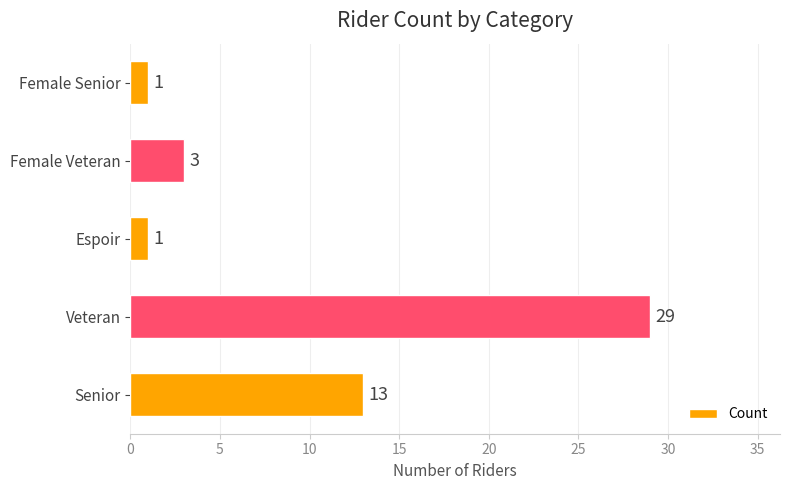

The value at Senior is 13. True or false?

True